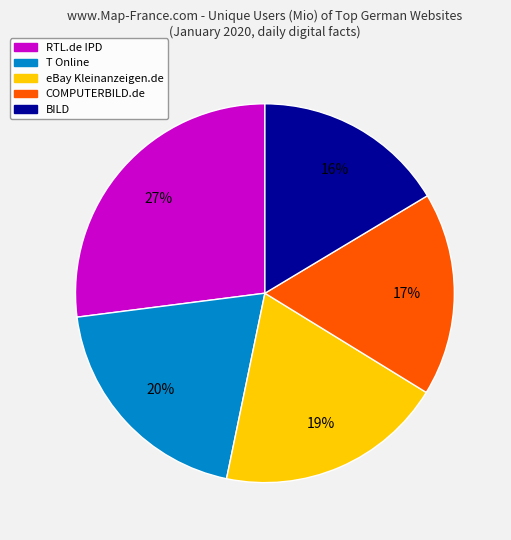

Is there a majority slice in this chart?

No